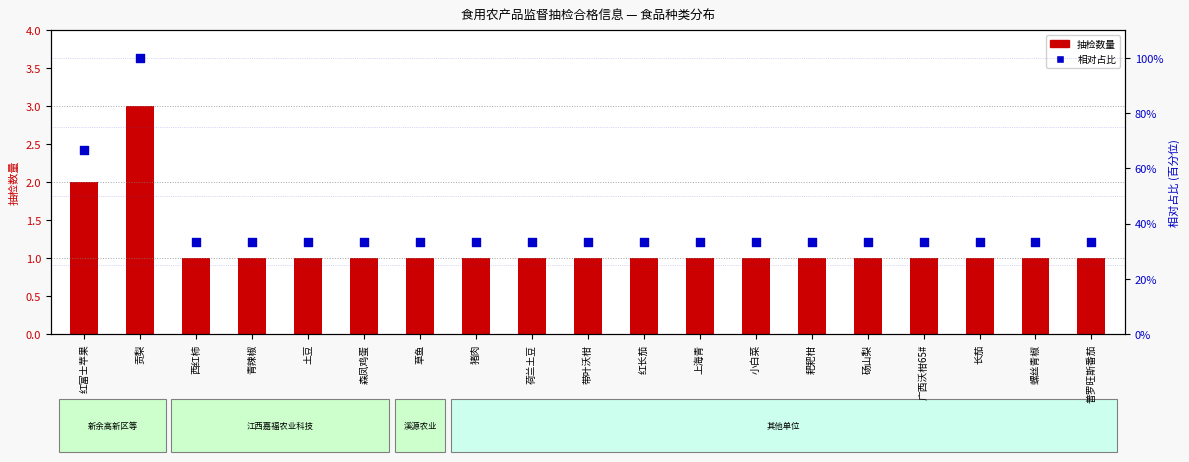

Which series reaches the maximum Y coordinate?

抽检数量